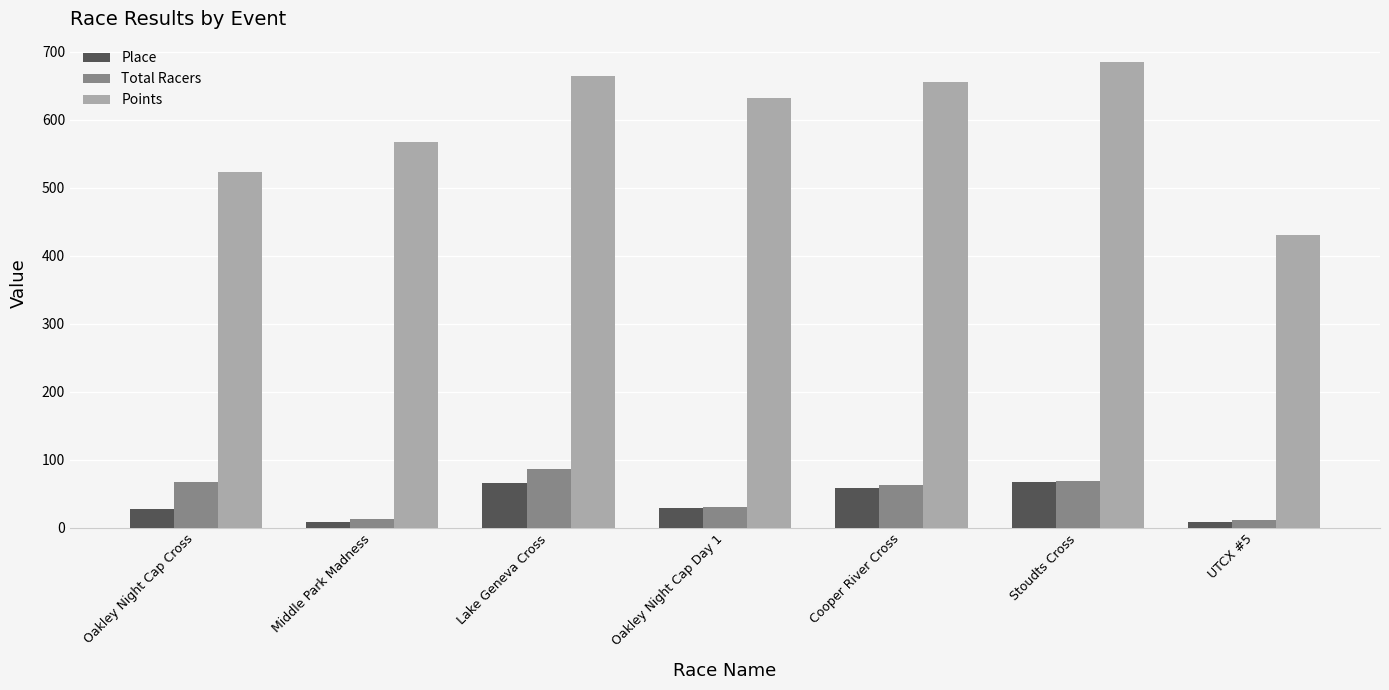

How many values in the Place series are below 29?

3